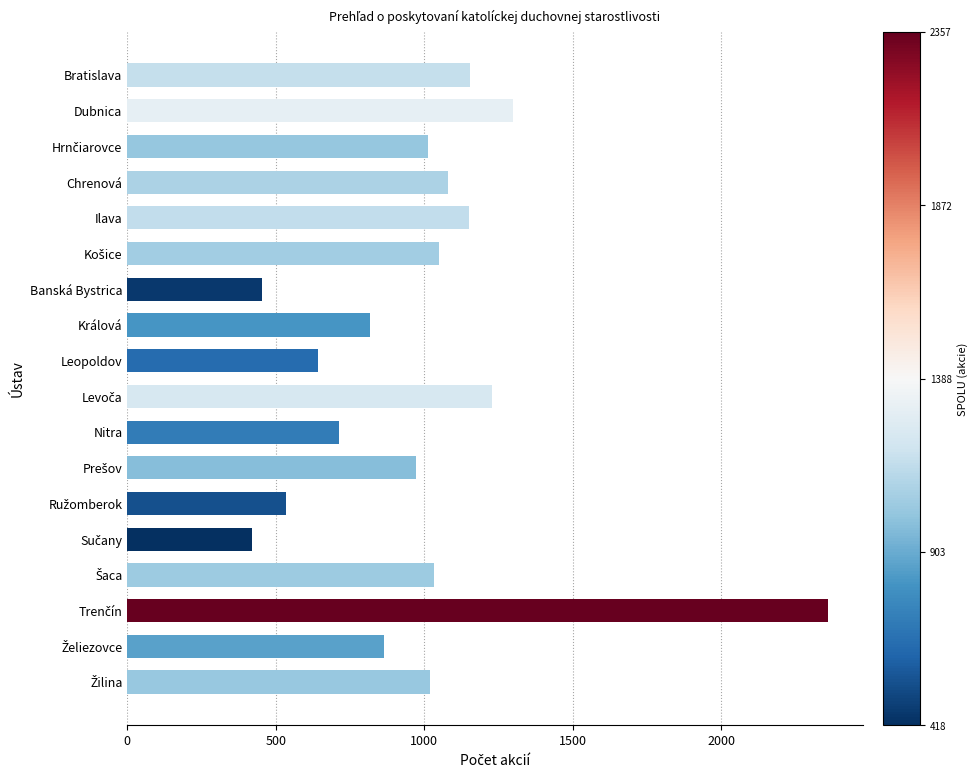

The chart shows a value of 1206 at Nitra. True or false?

False